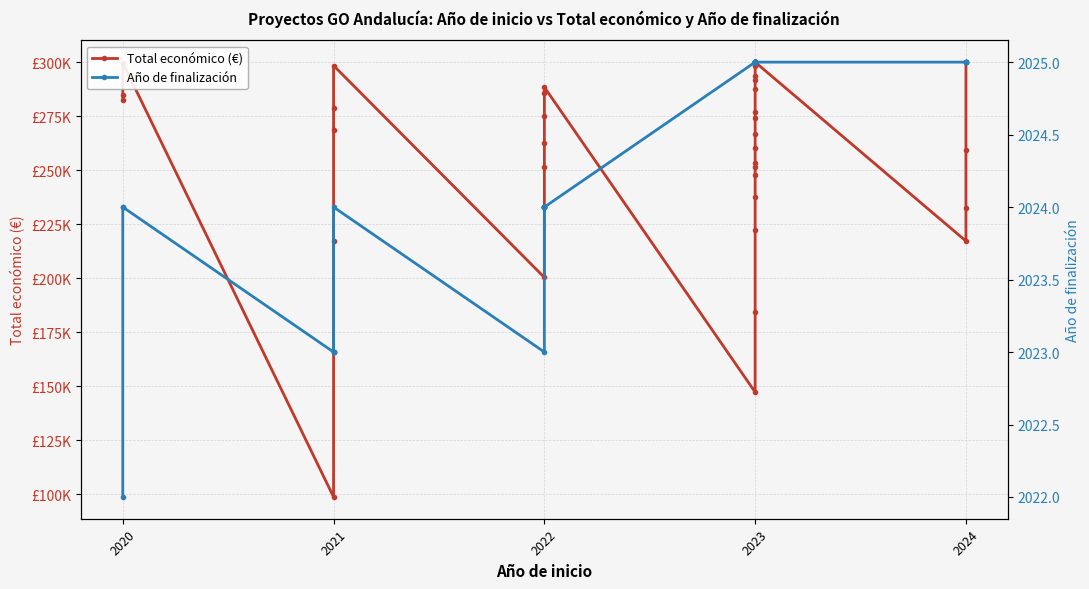

What is the total value across all series at 2020?

284486